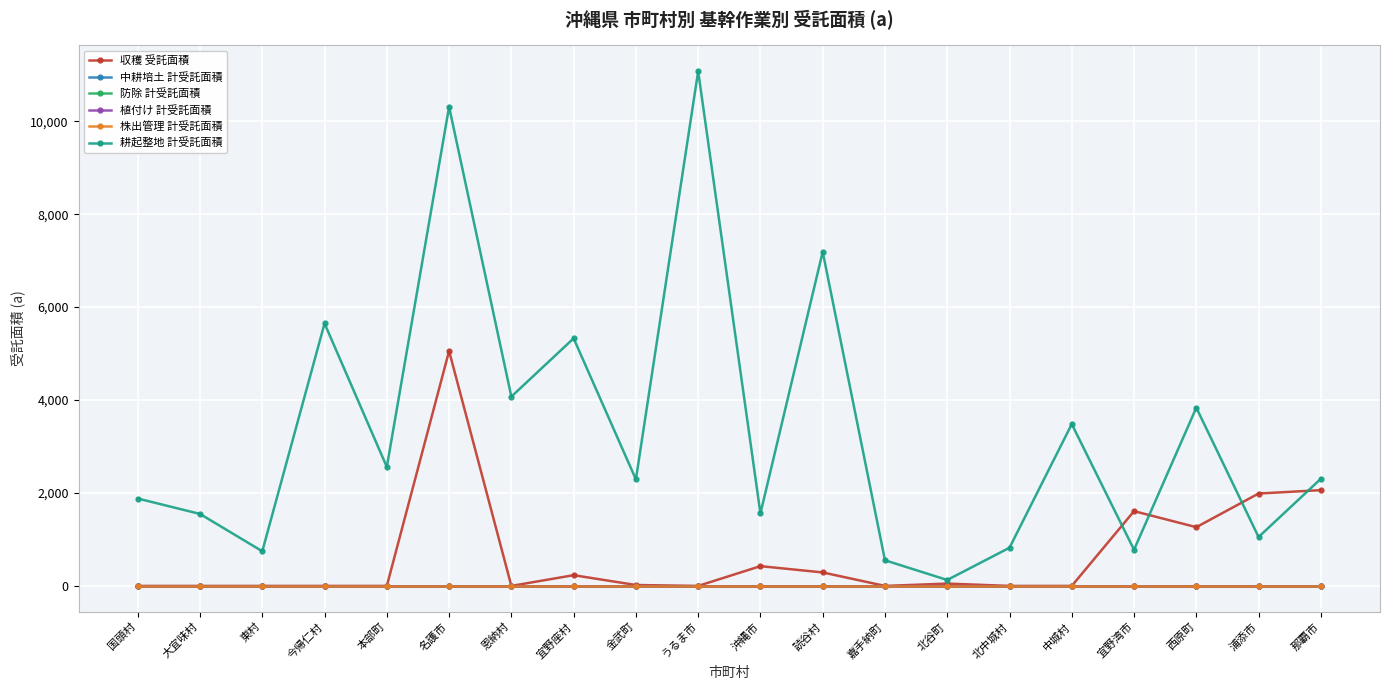

True or false: 中耕培土 計受託面積 and 収穫 受託面積 cross at least once.

False